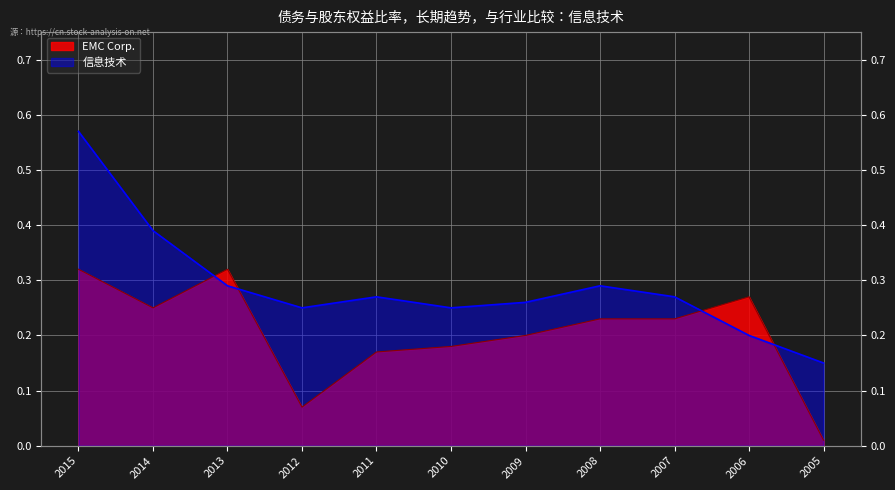

The value of EMC Corp. at 2006 is 0.1. True or false?

False